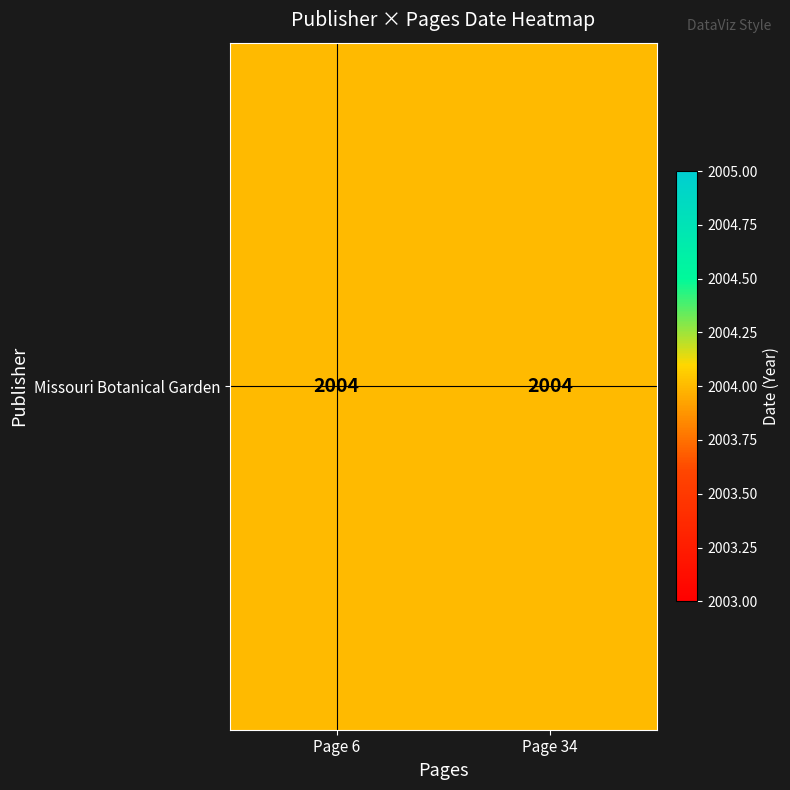

At which category does the chart reach its peak across all series?

Page 6